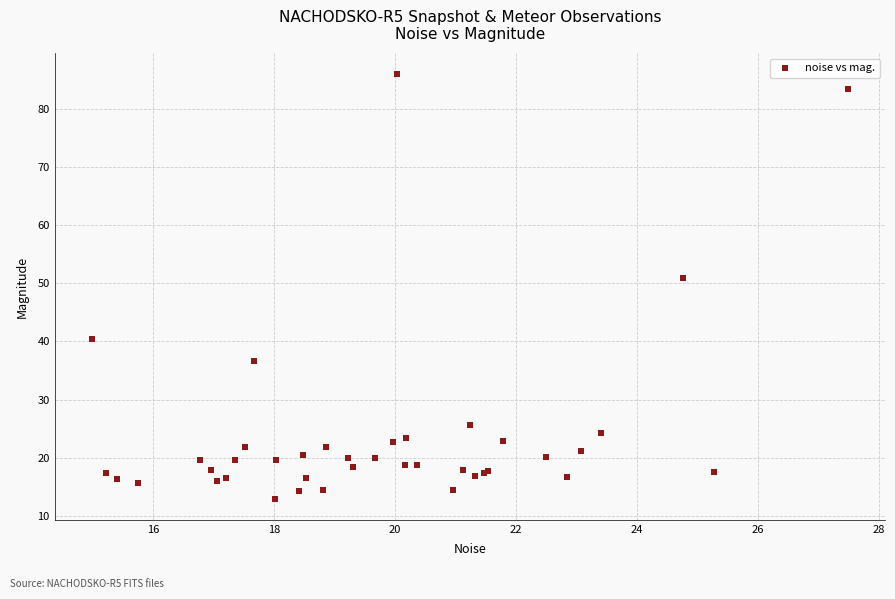

What Y value in the scatter plot is closest to 49?

50.8